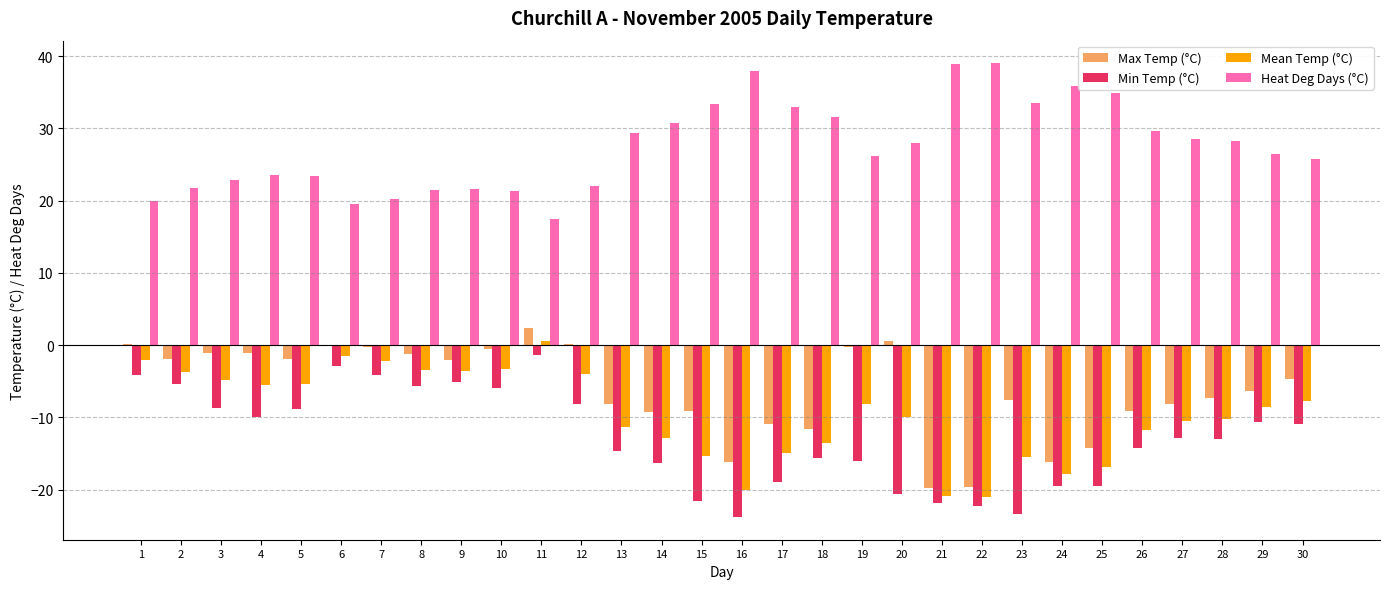

What is the maximum value shown in the chart?

39.0